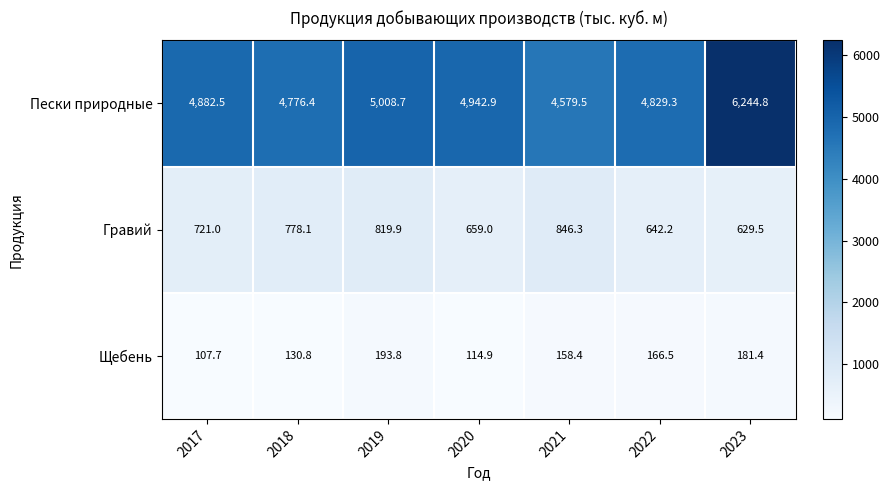

Is it true that Гравий equals 721.0 at 2017?

True